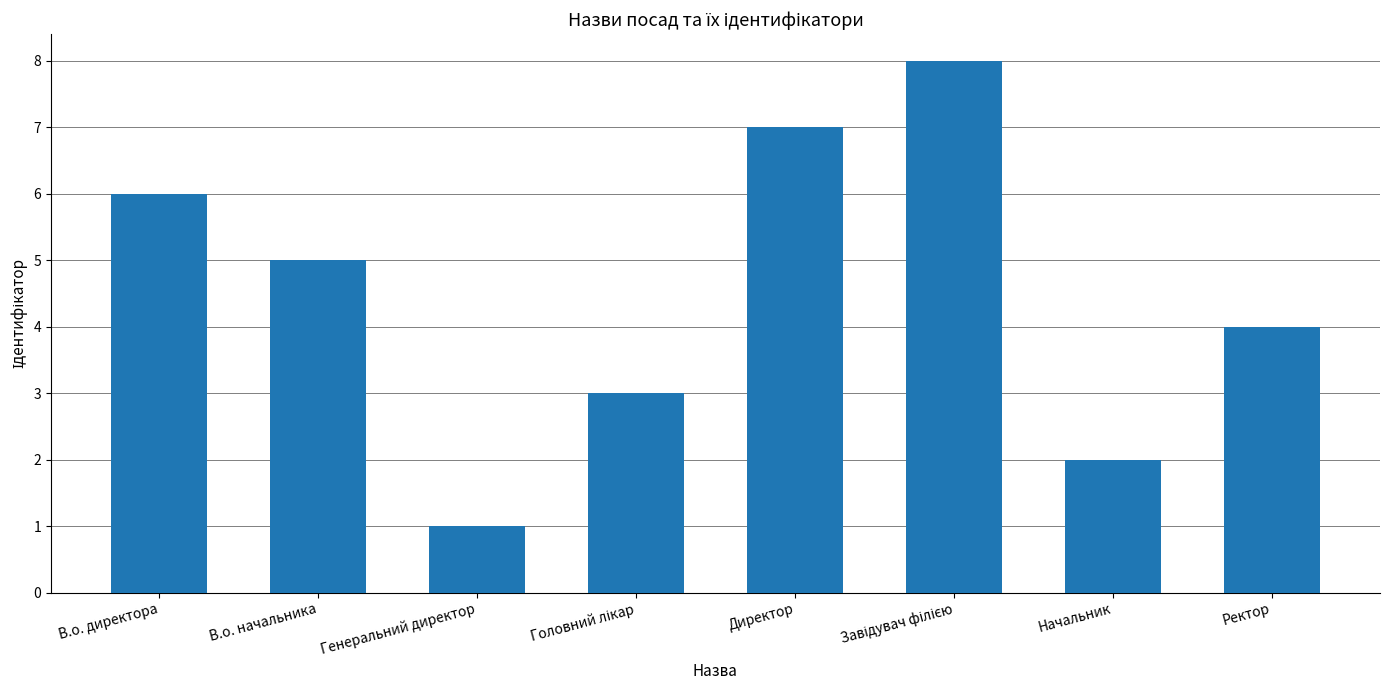

At which label is the value closest to 4?

Ректор